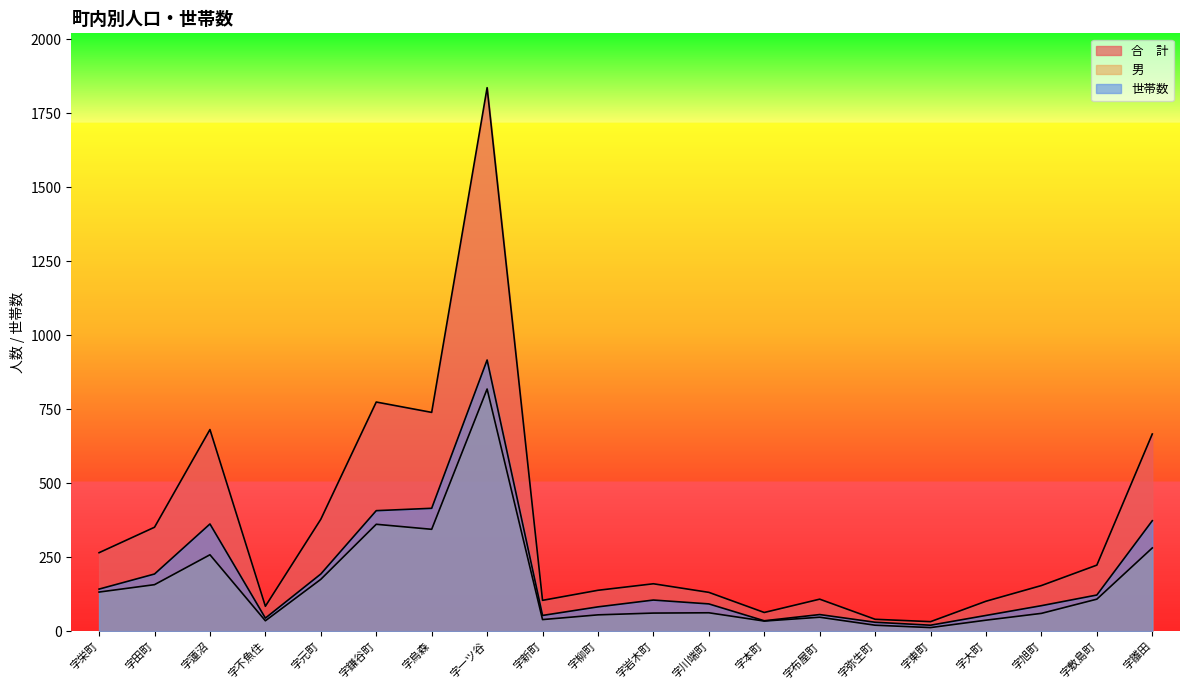

What is the approximate value of 男 at 字敷島町?

108